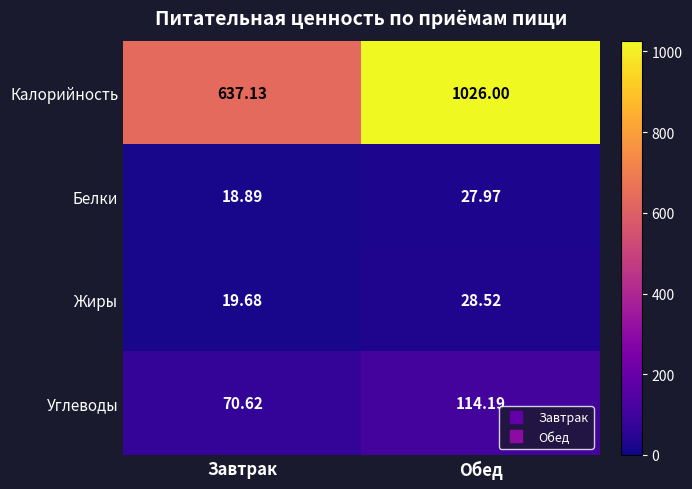

Rank the series by their maximum value, from highest to lowest.

Калорийность, Углеводы, Жиры, Белки